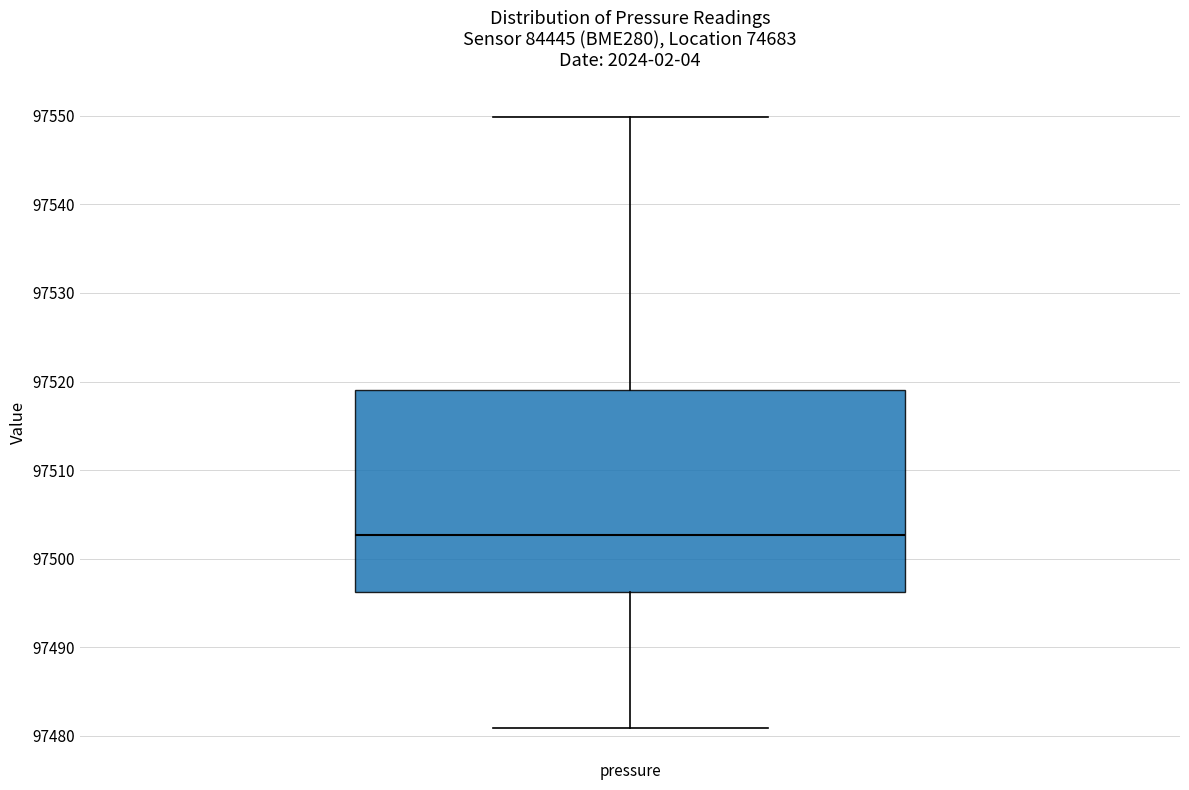

Where does the upper whisker of the box for pressure end on the y-axis? The values are not printed on the chart, so give them approximately, as read against the axis.

97550